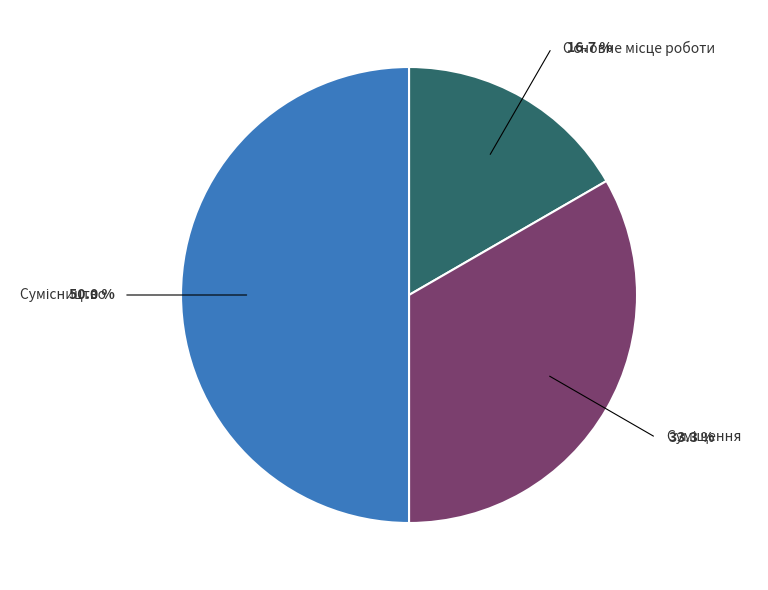

Approximately how many times larger is the value at Суміщення compared to Сумісництво?

0.7